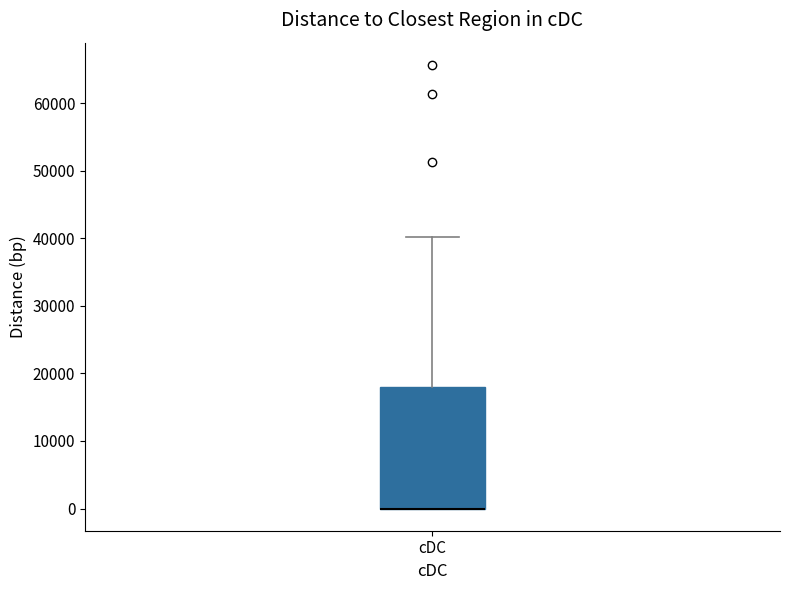

Where is the lower edge of the box for cDC on the y-axis? The values are not printed on the chart, so give them approximately, as read against the axis.

0